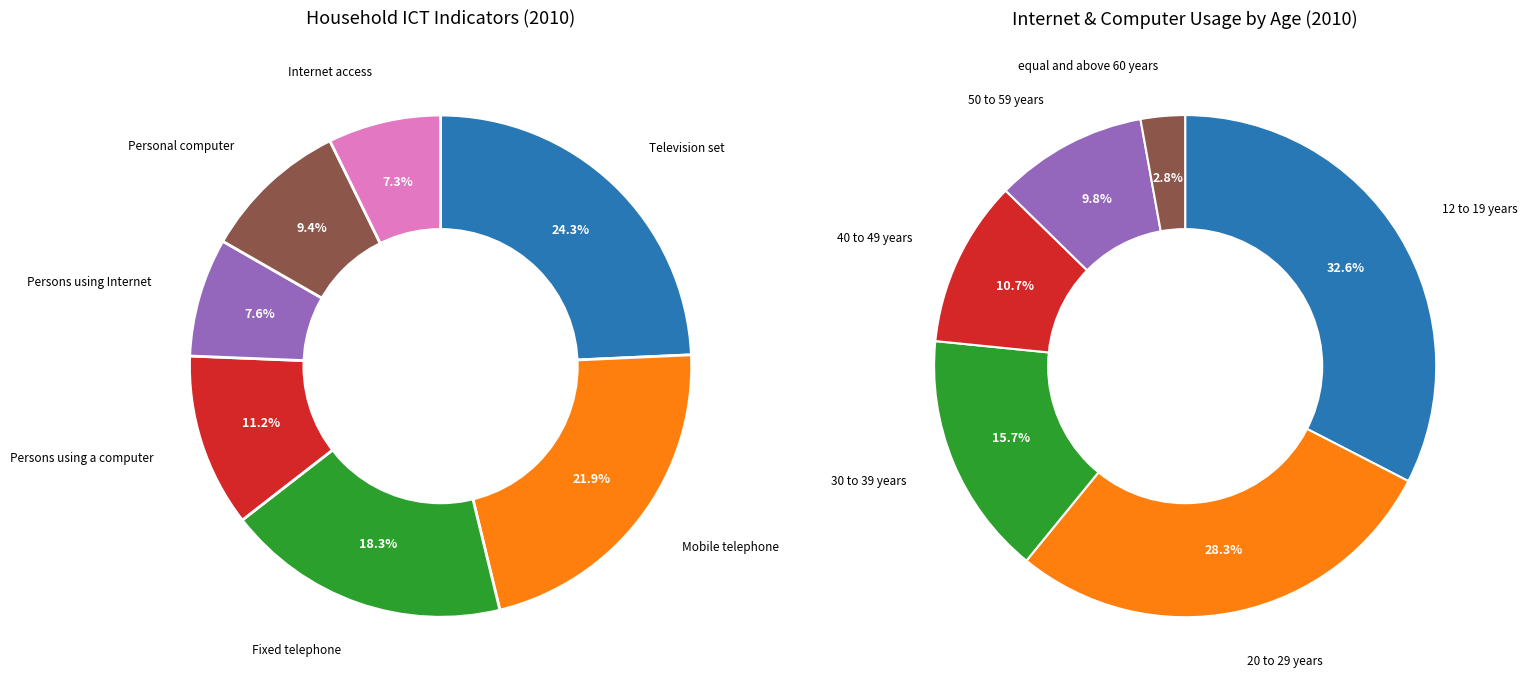

Rank the categories by value from highest to lowest.

Television set, Mobile telephone, Fixed telephone, Persons using a computer, Personal computer, Persons using Internet, Internet access